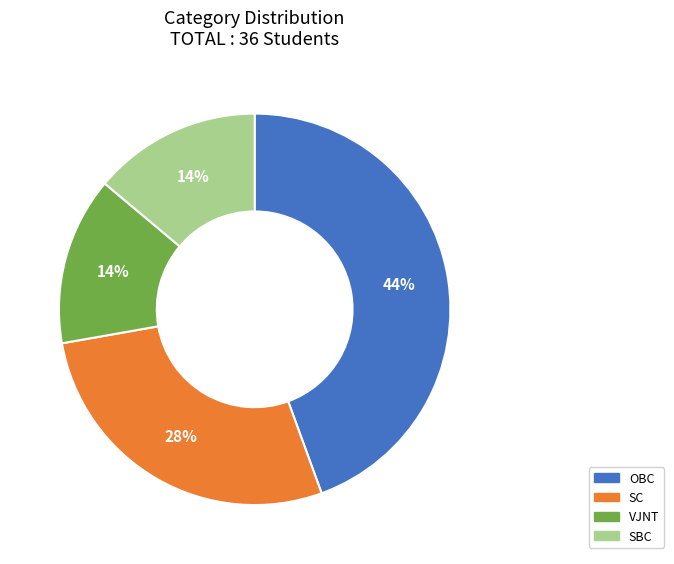

What is the largest slice in the pie chart?

OBC